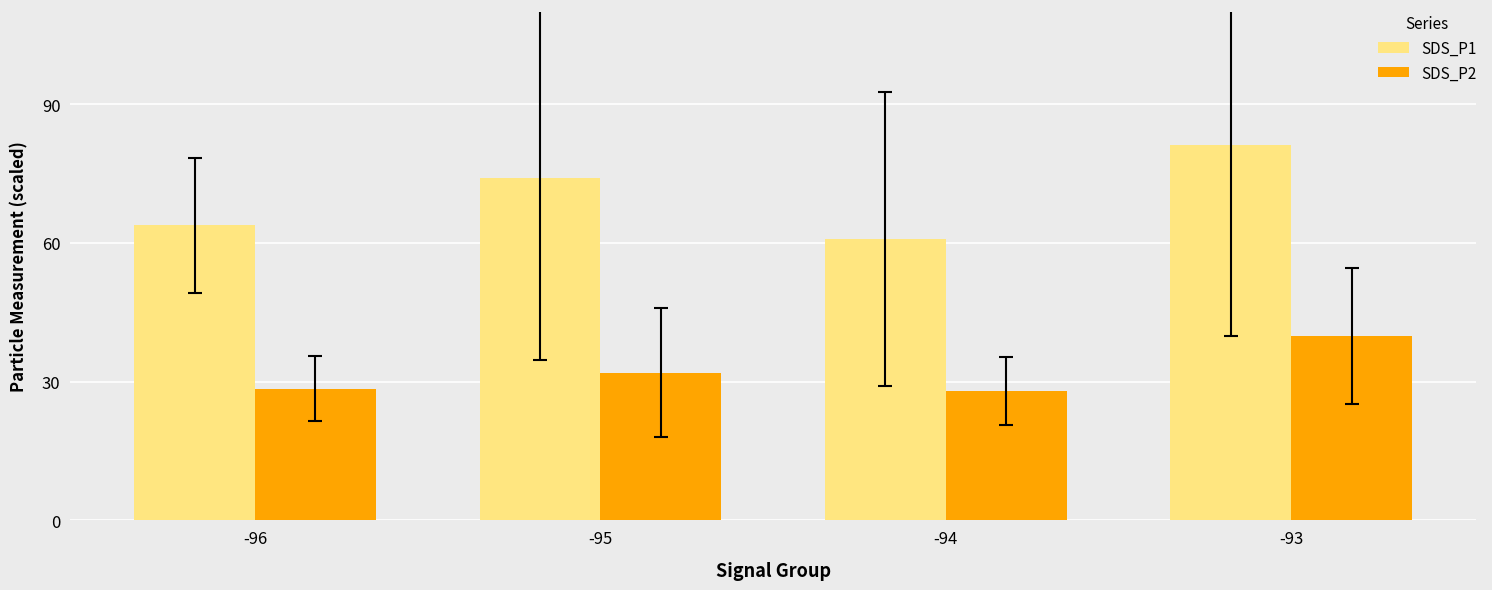

What are all the series names shown in the legend?

SDS_P1, SDS_P2